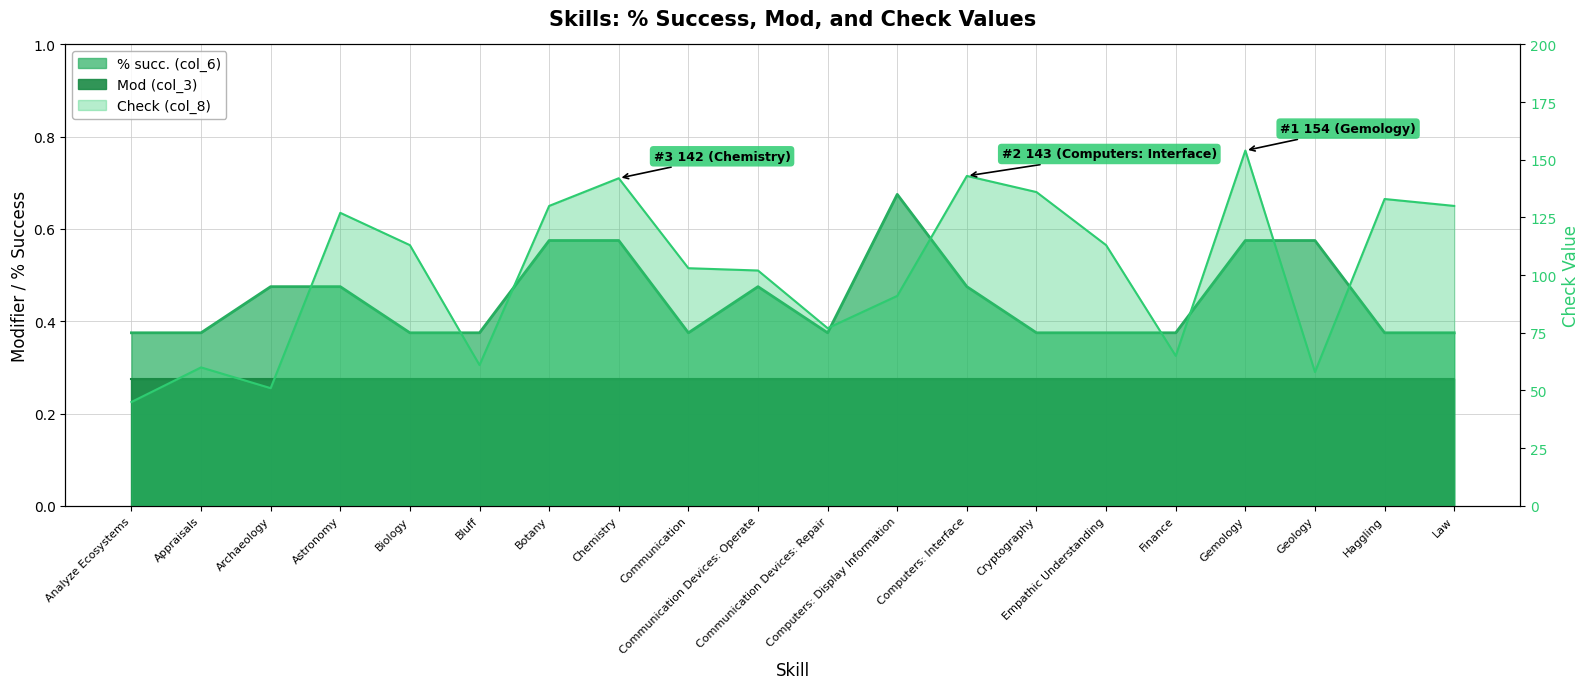

What position from the right is Communication Devices: Repair?

10